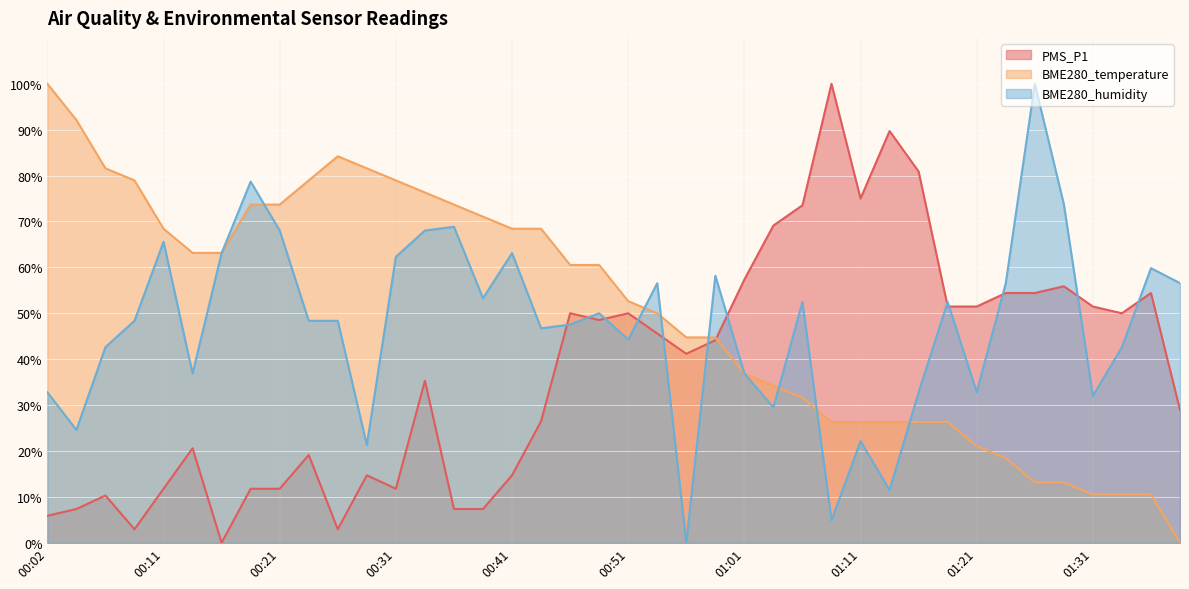

The BME280_humidity series shows 22.1 at 01:11. True or false?

True